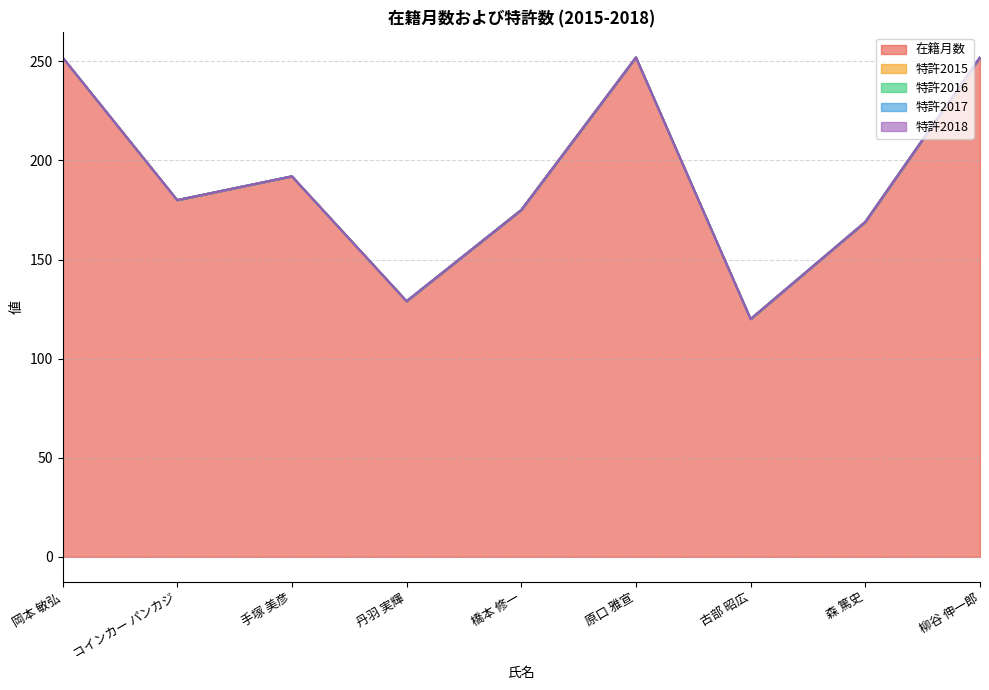

Rank the series by their maximum value, from highest to lowest.

在籍月数, 特許2015, 特許2016, 特許2017, 特許2018